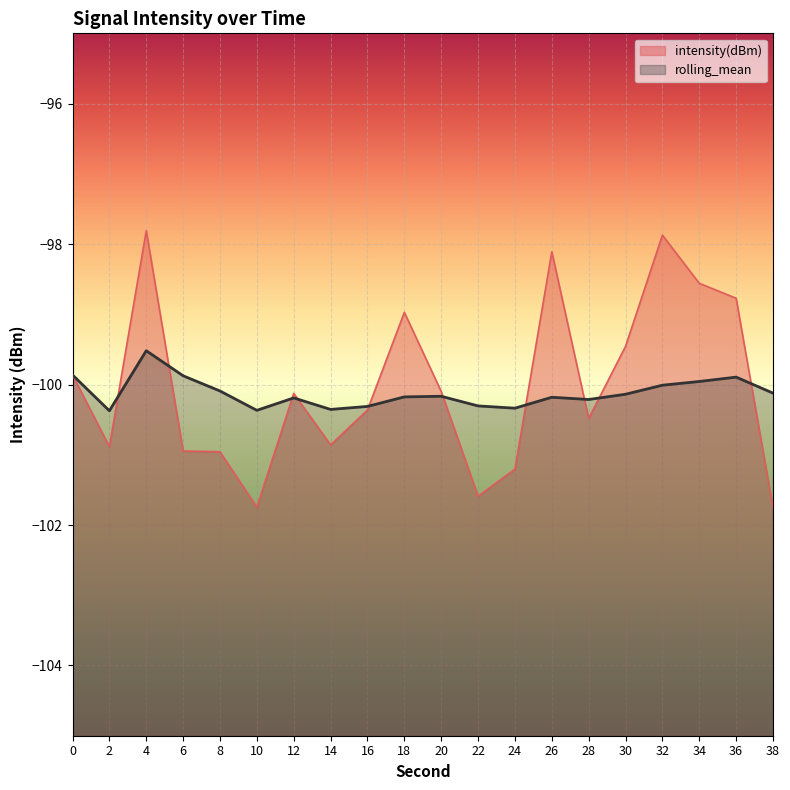

The value of intensity(dBm) at 34 is -98.6. True or false?

True